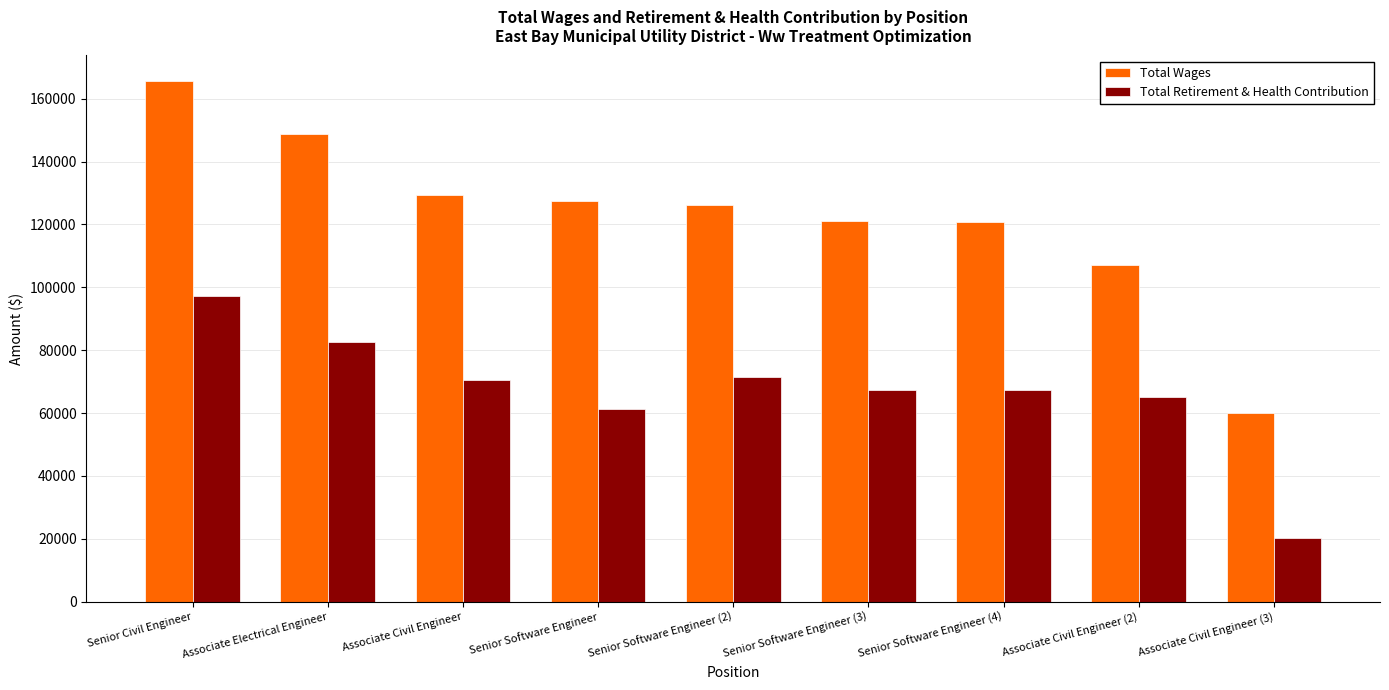

What are all the series names shown in the legend?

Total Wages, Total Retirement & Health Contribution